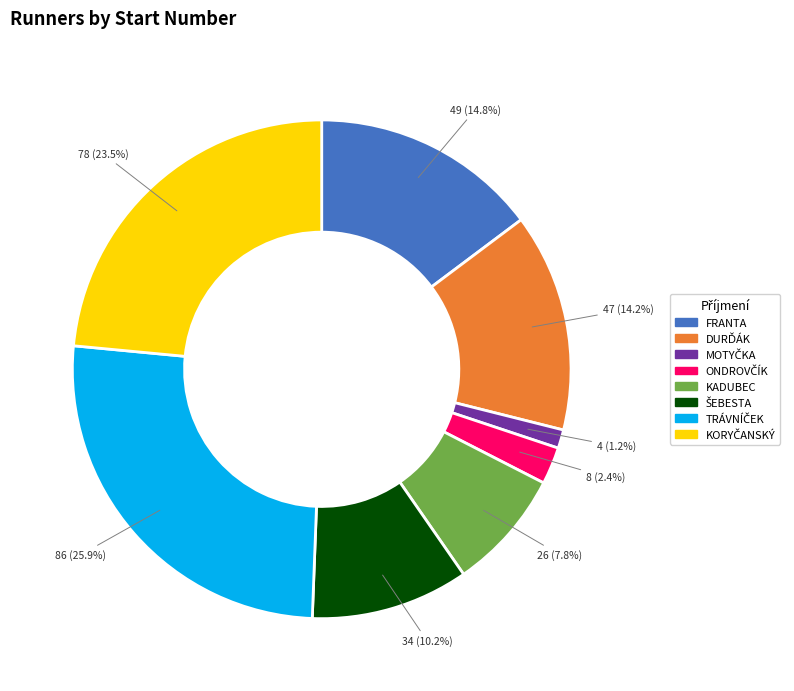

Is there a majority slice in this chart?

No